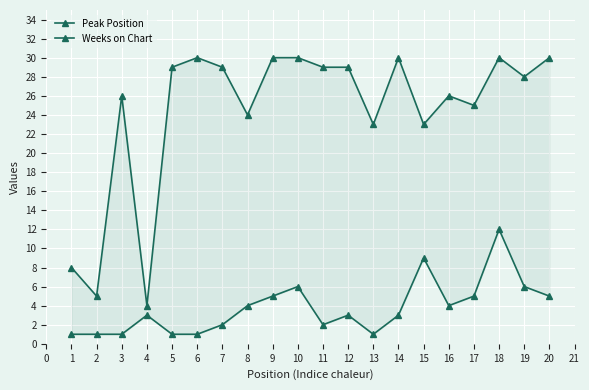

True or false: Peak Position has a value of 2 at 13.

False